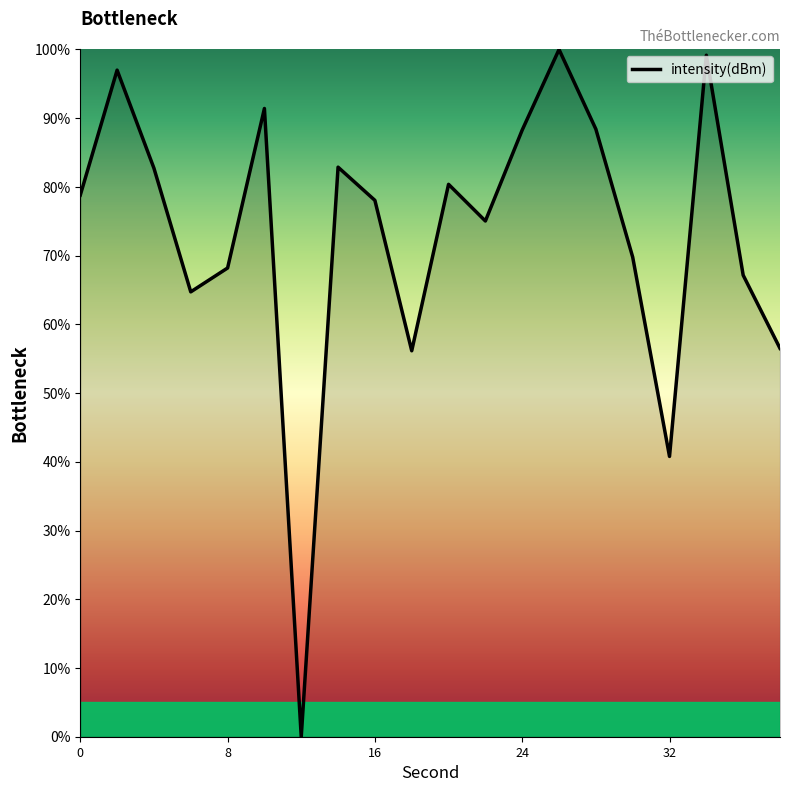

What is the difference between the maximum and minimum values?

100.0